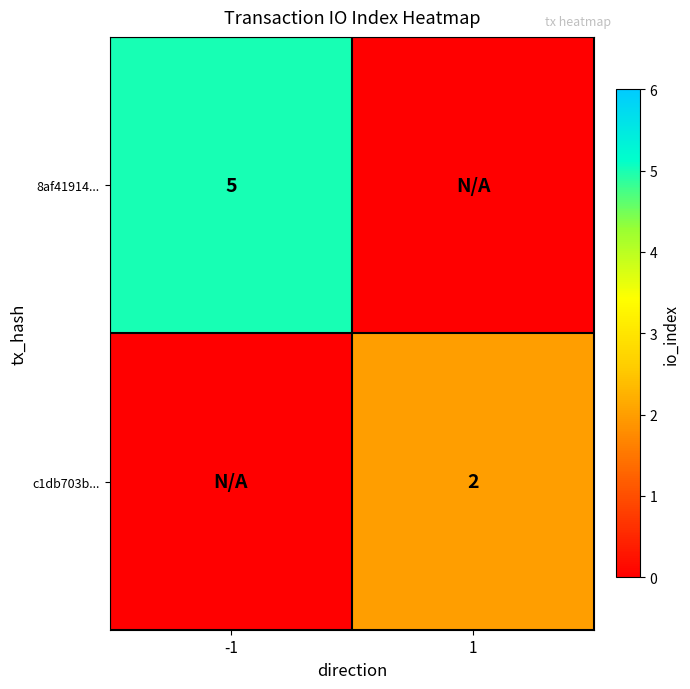

True or false: c1db703b... has a value of 3 at 1.

False